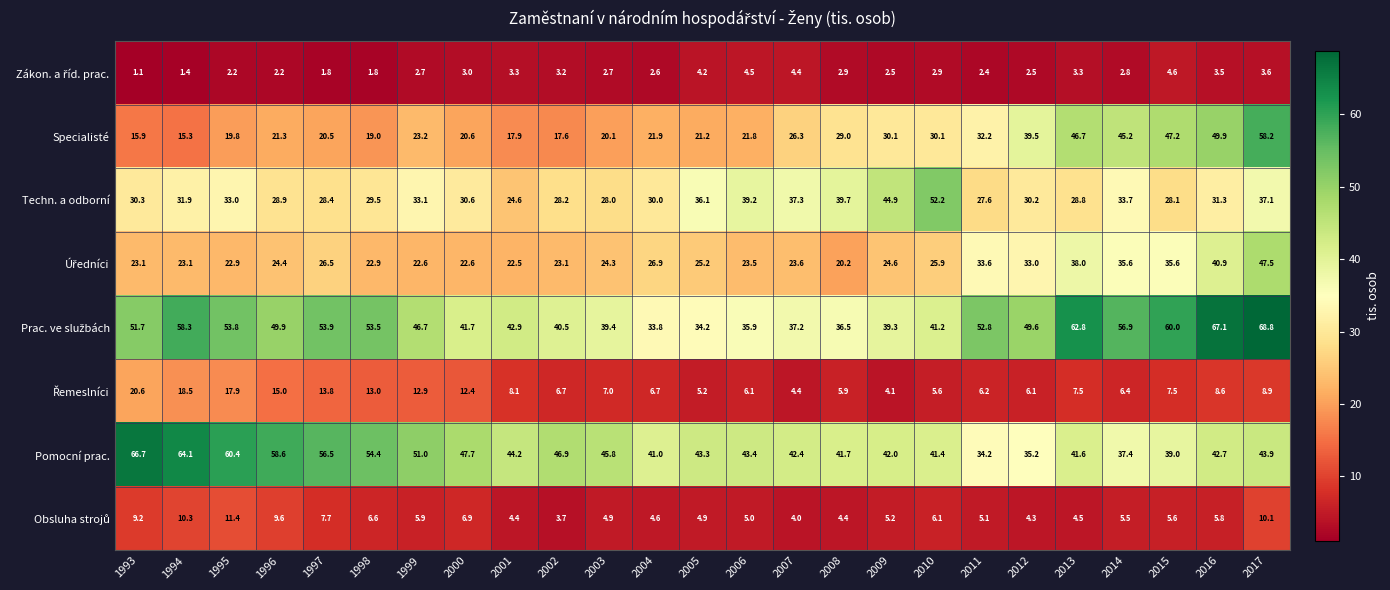

What is the total value across all series at 2010?

205.4